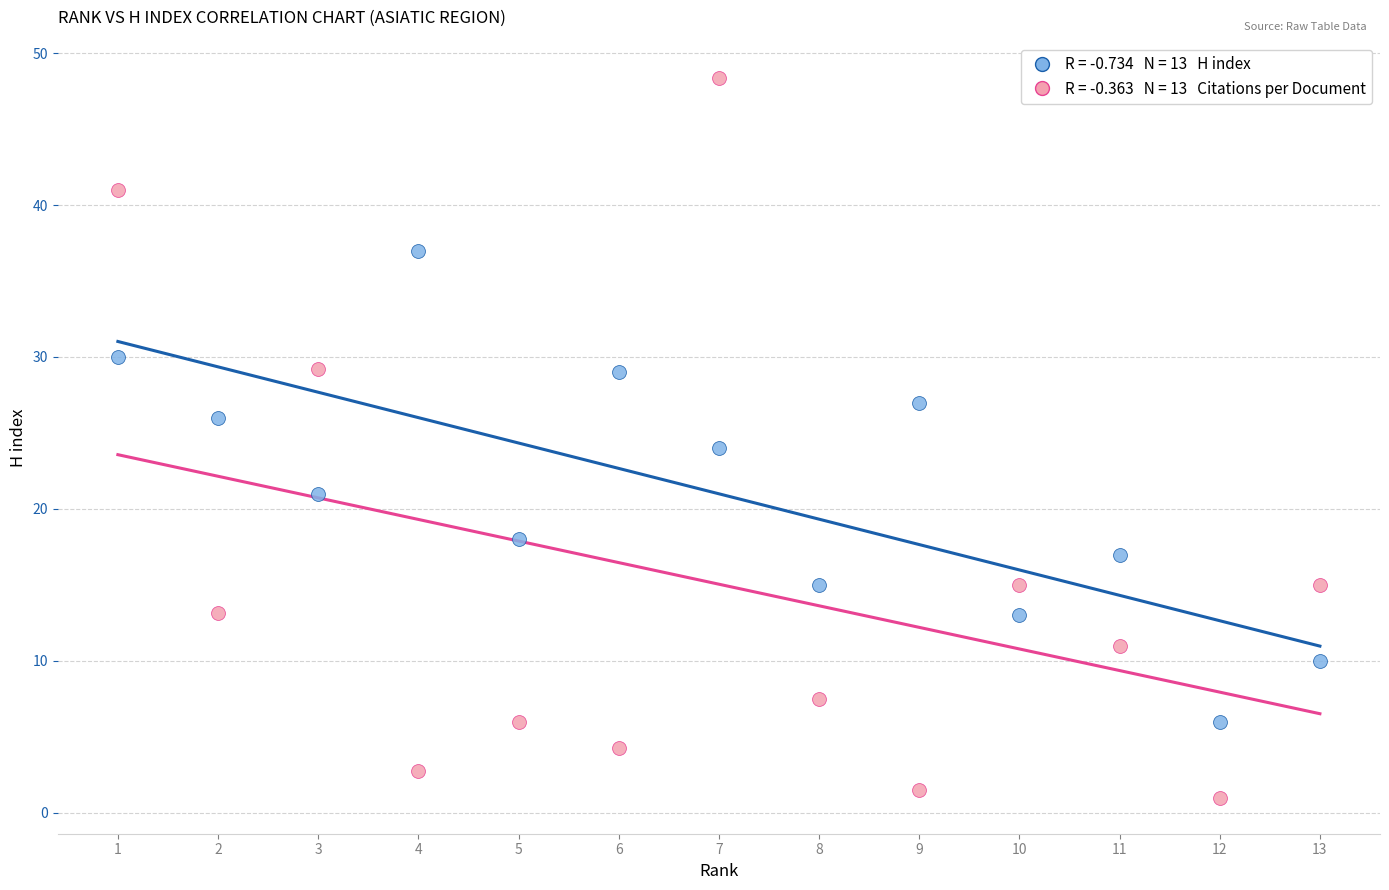

Across all data points, what is the range of Y values (max minus min)?

47.3